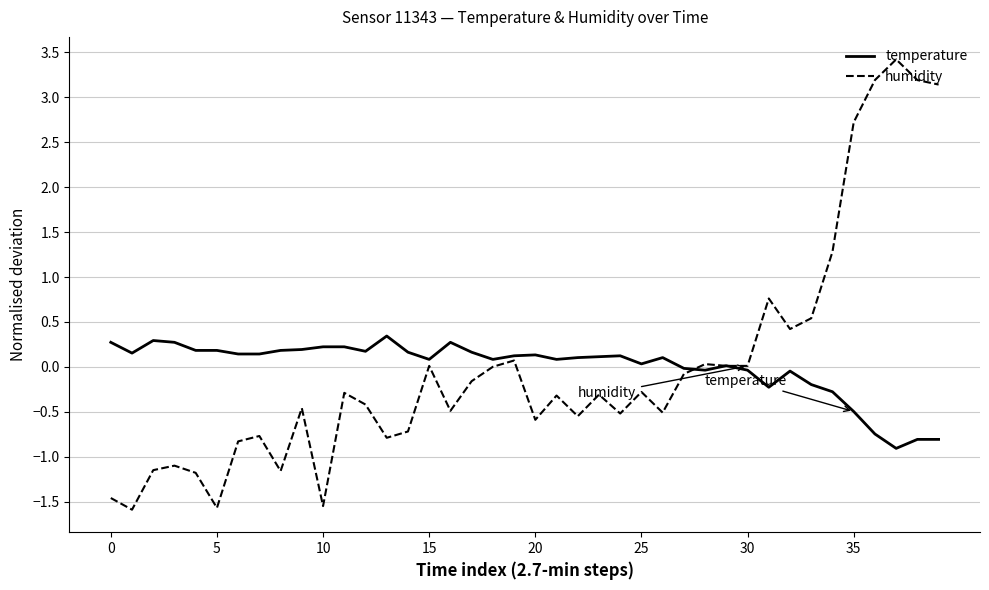

Rank the series by their maximum value, from highest to lowest.

humidity, temperature